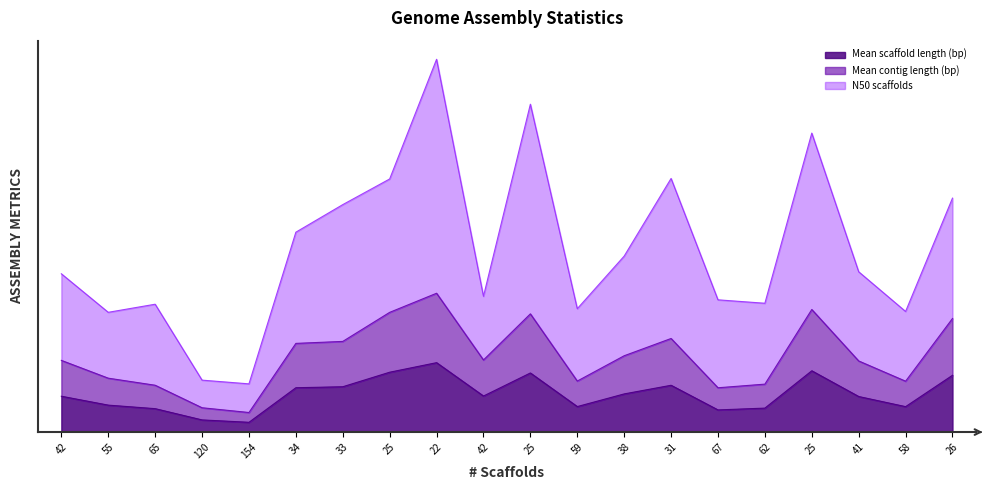

True or false: Mean contig length (bp) and N50 scaffolds cross at least once.

False